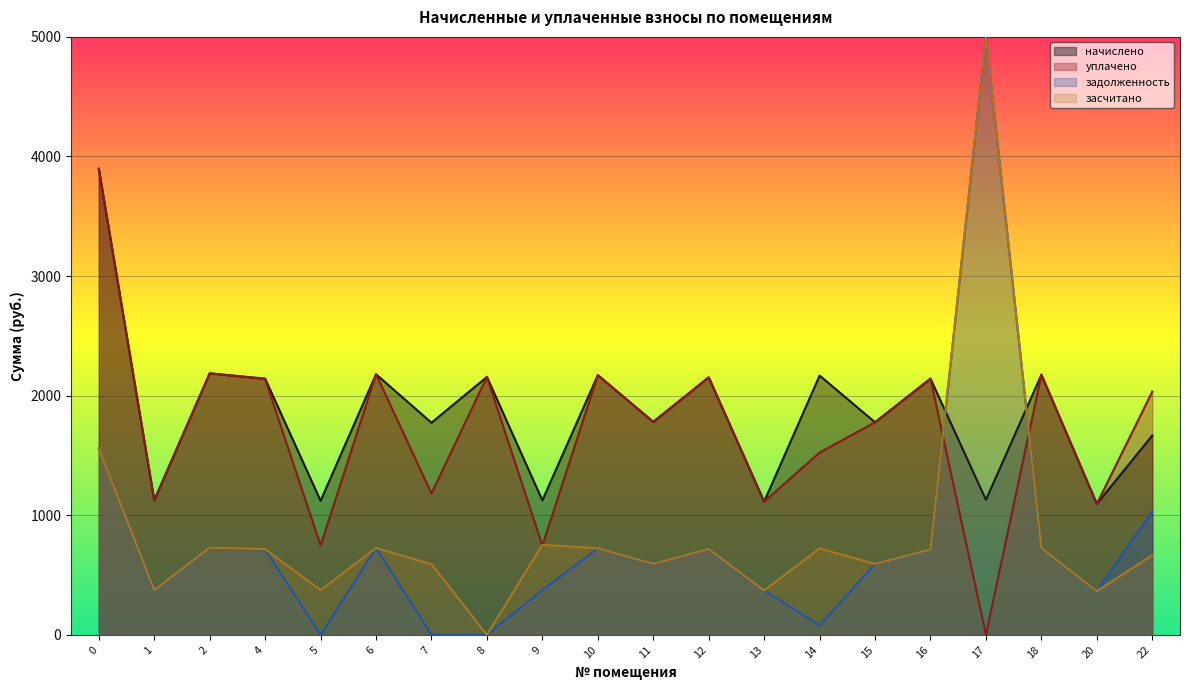

At which label does начислено reach its minimum?

20